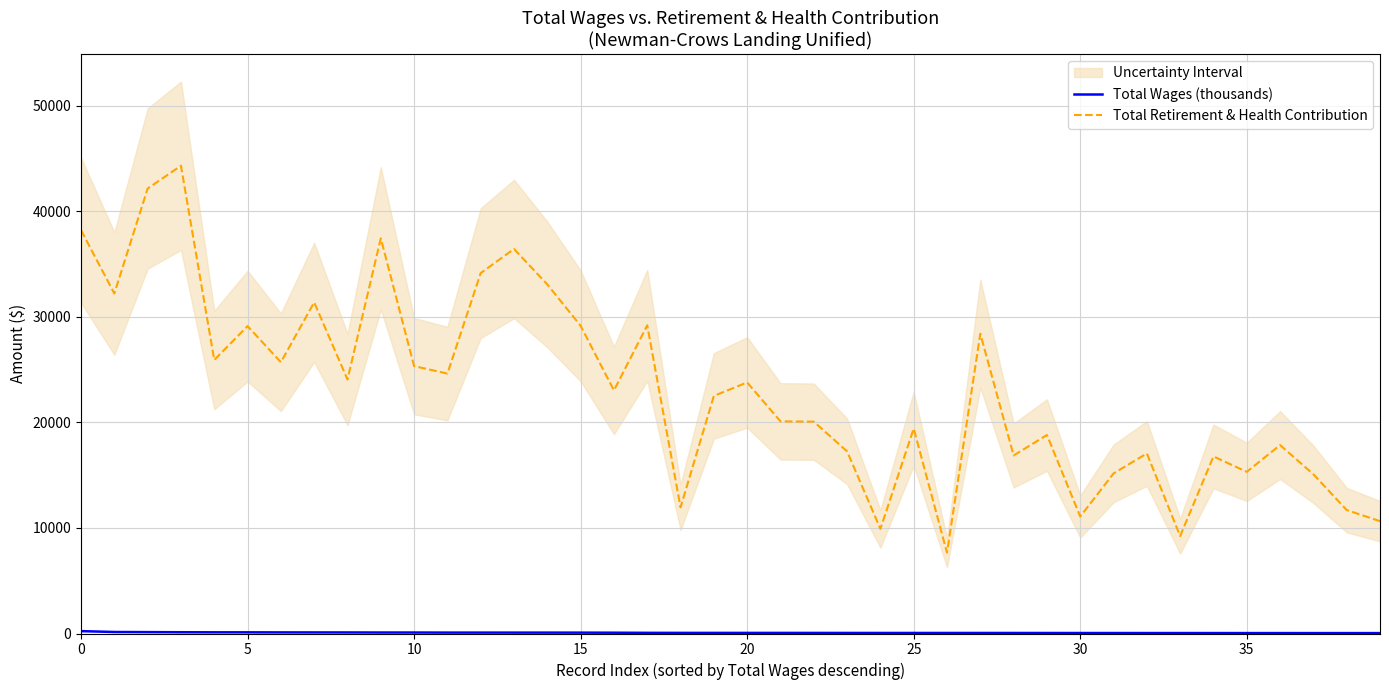

What is the label of the 14th point from the left?

13